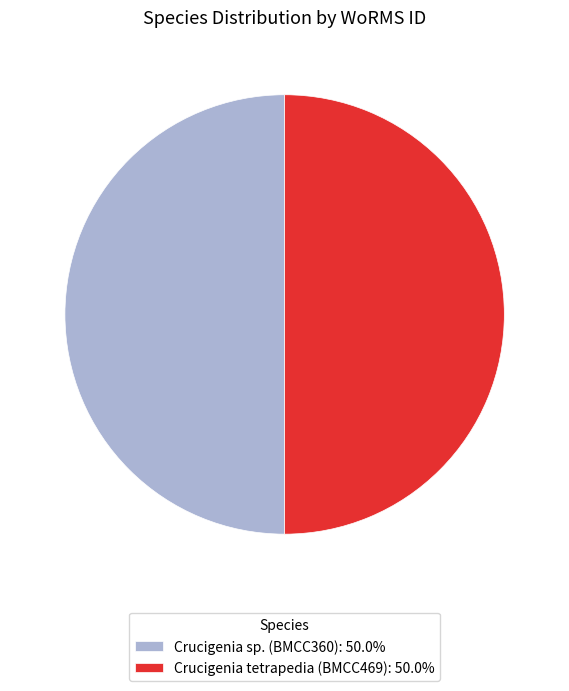

The Crucigenia tetrapedia (BMCC469) slice represents 50% of the pie. True or false?

True